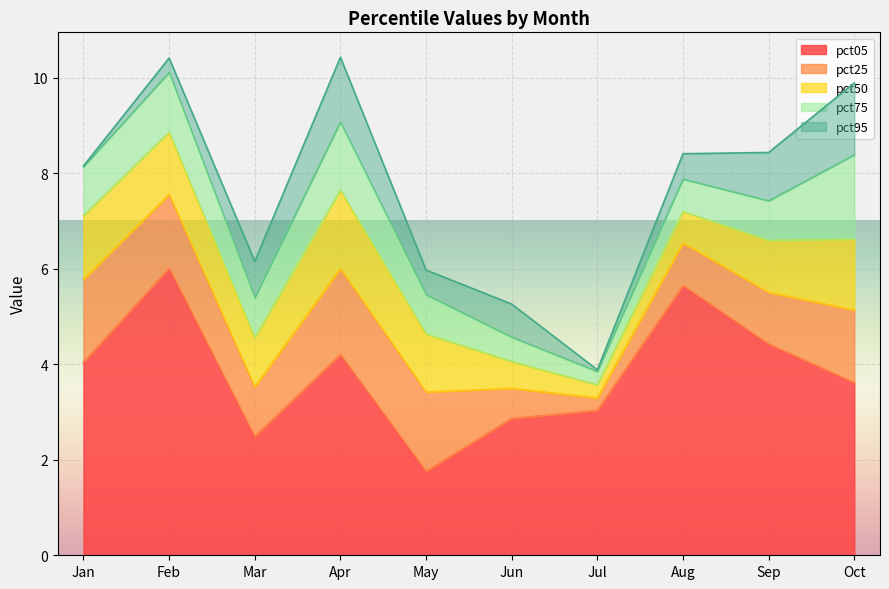

The pct05 series shows 2.9 at Jun. True or false?

True